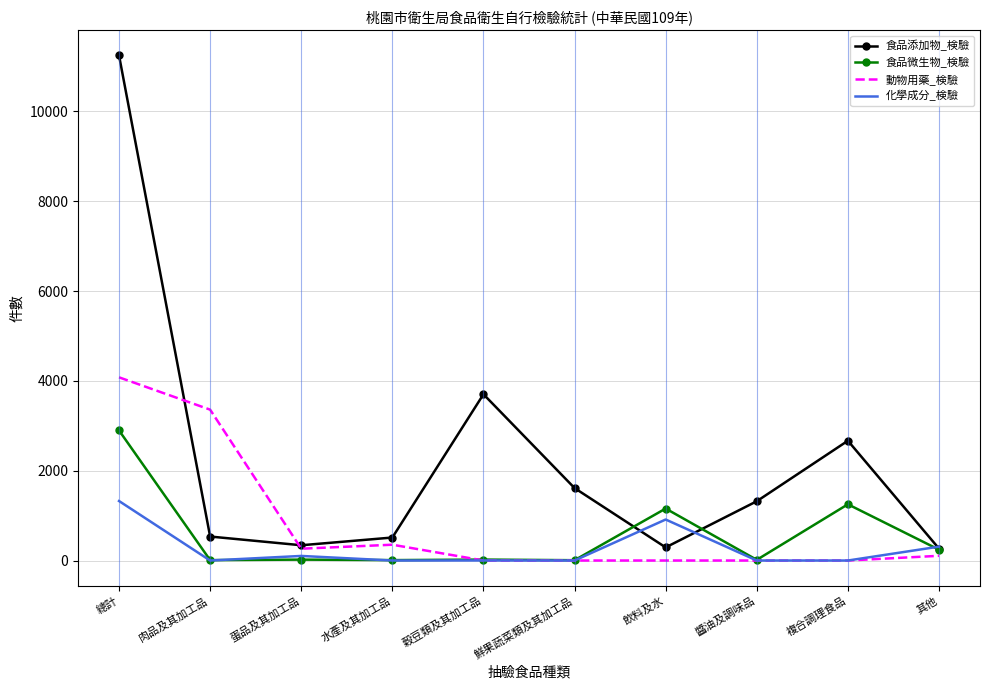

The value of 食品添加物_検驗 at 飲料及水 is 292. True or false?

True